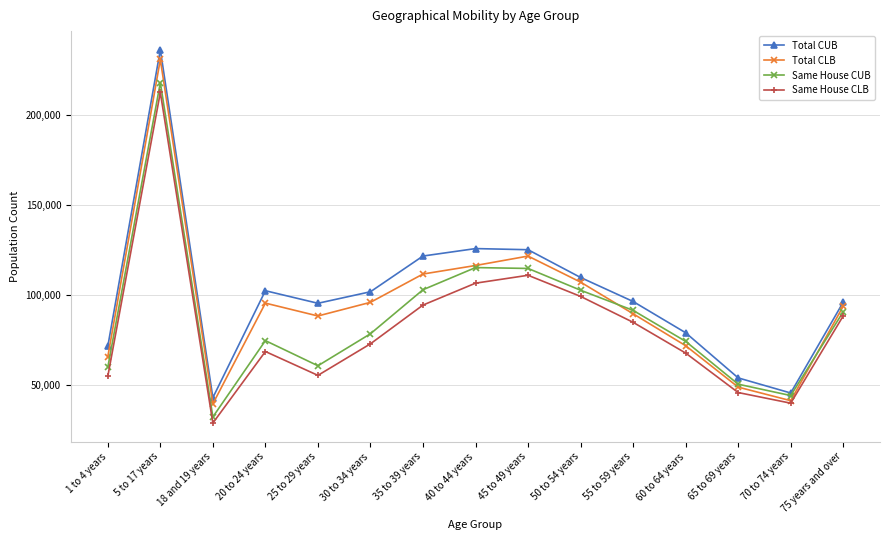

List the series in order of their peak value, highest first.

Total CUB, Total CLB, Same House CUB, Same House CLB